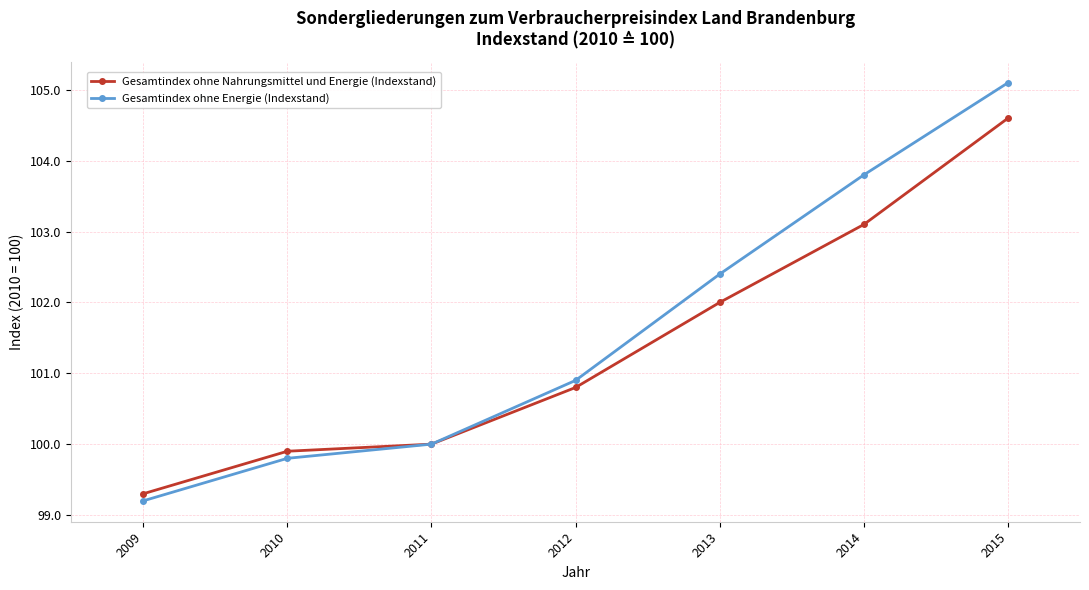

What is the difference between the Gesamtindex ohne Energie (Indexstand) values at 2010 and 2012?

1.1